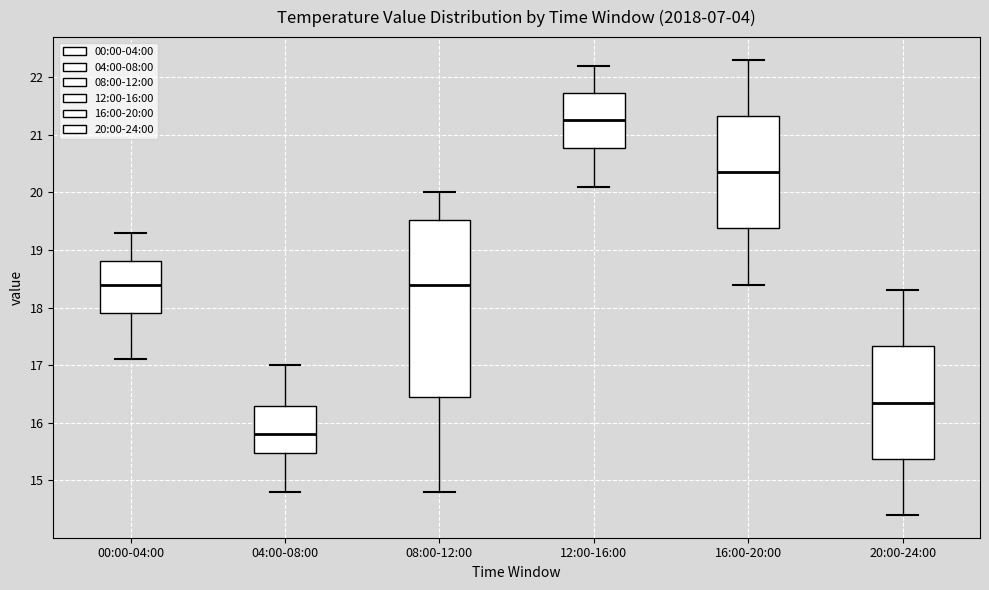

Where does the lower whisker of the box for 12:00-16:00 end on the y-axis? The values are not printed on the chart, so give them approximately, as read against the axis.

20.1